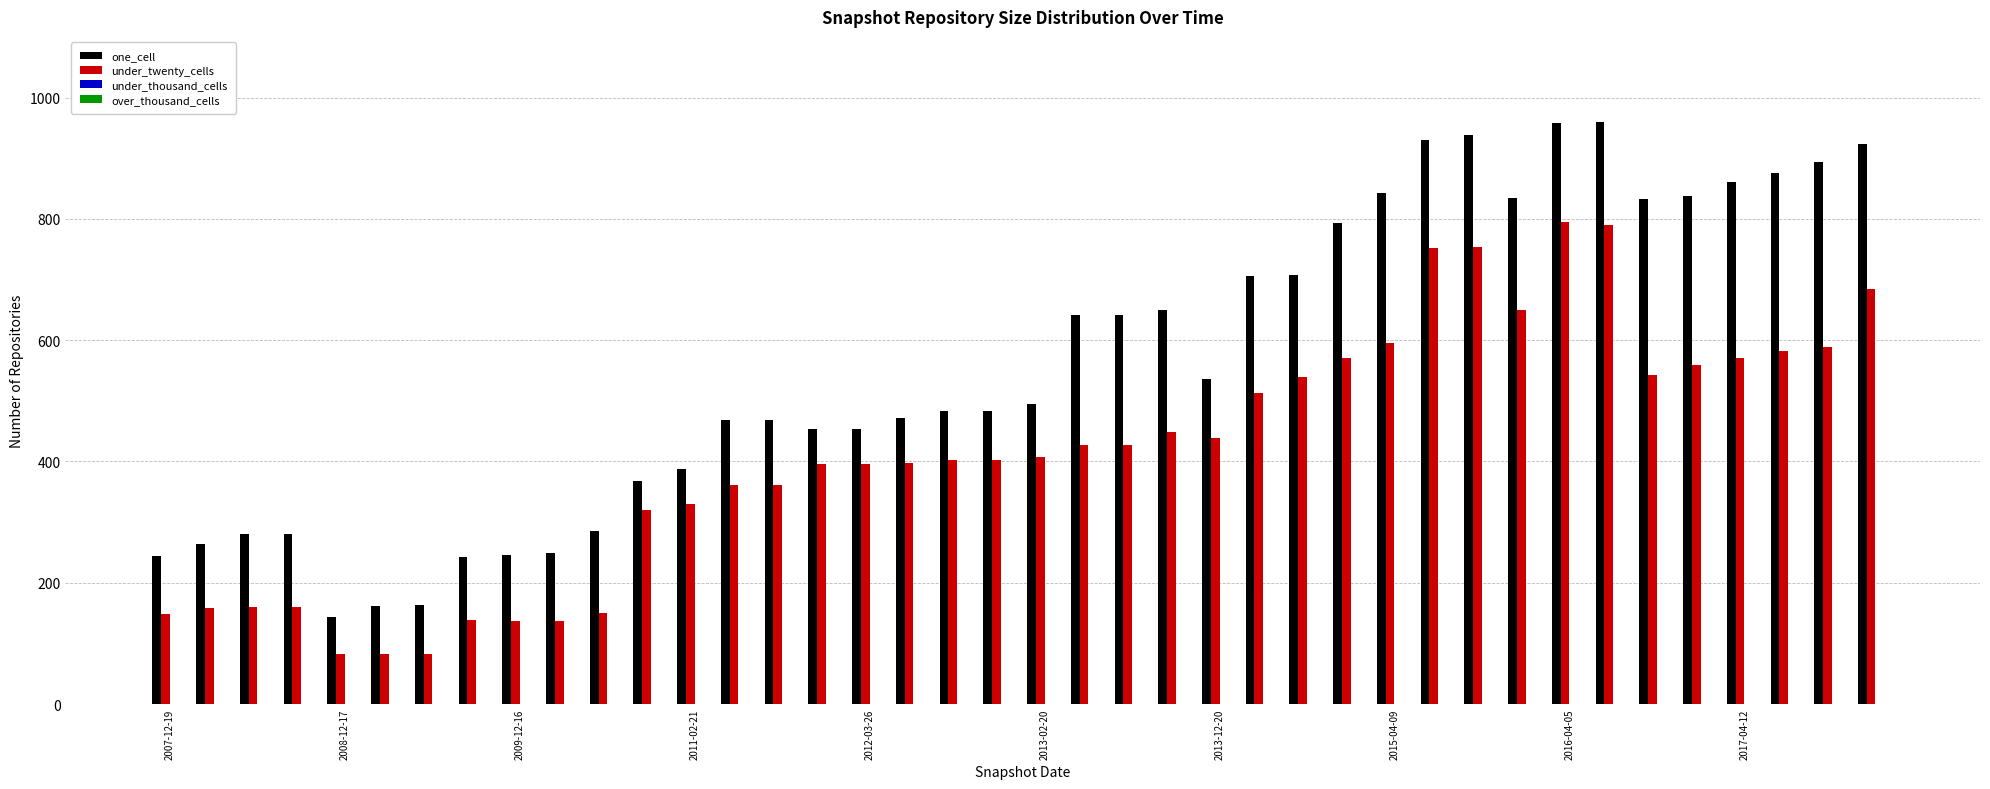

What is the minimum value for under_twenty_cells?

82